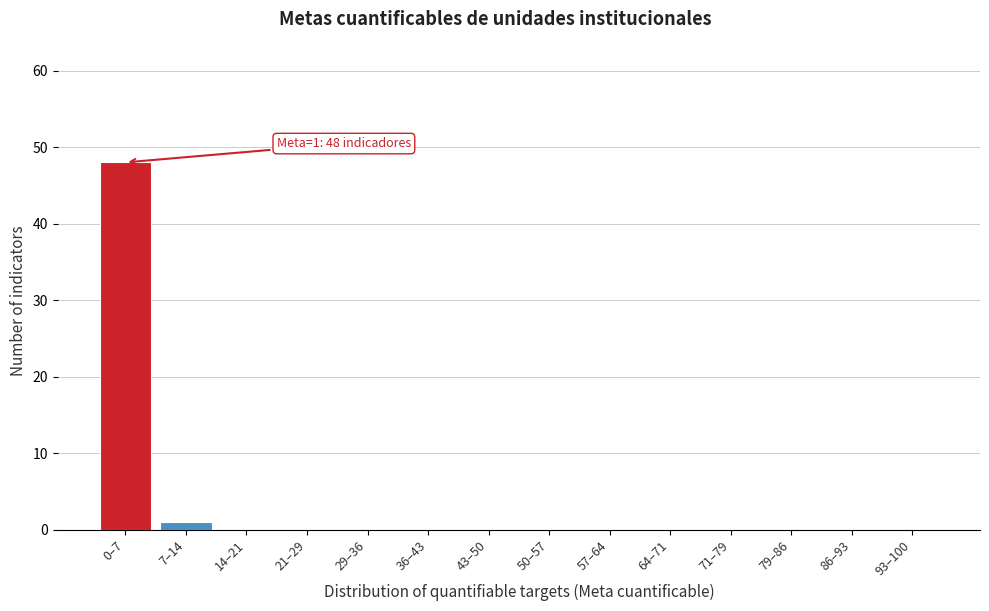

Reading right to left, list all the values displayed in this chart.

93–100=0	86–93=0	79–86=0	71–79=0	64–71=0	57–64=0	50–57=0	43–50=0	36–43=0	29–36=0	21–29=0	14–21=0	7–14=1	0–7=48